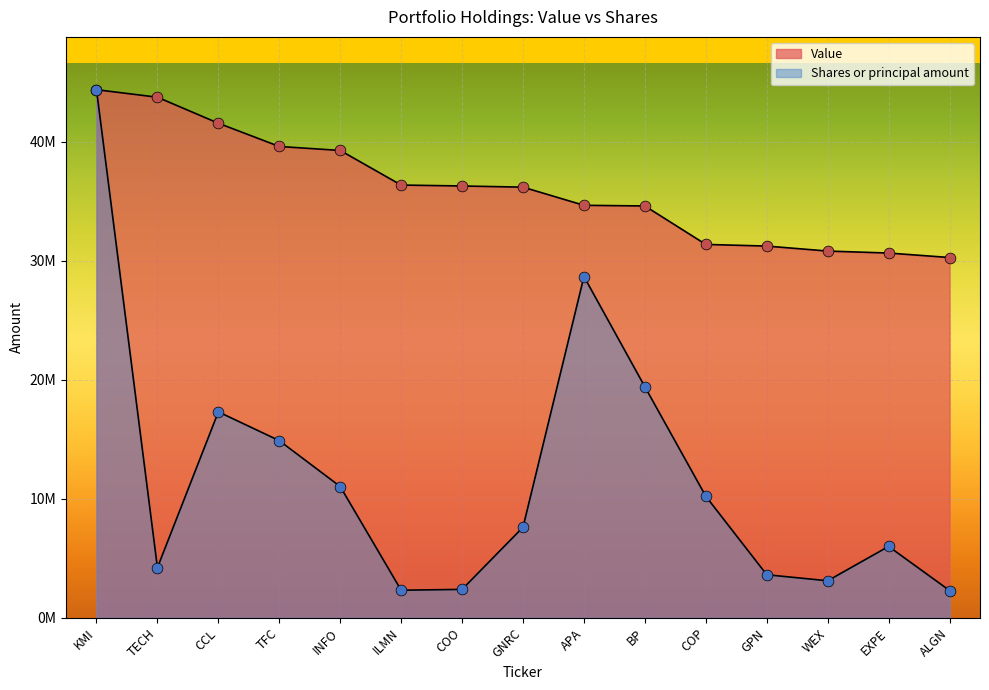

What is the total value across all series at GNRC?

43797935.8